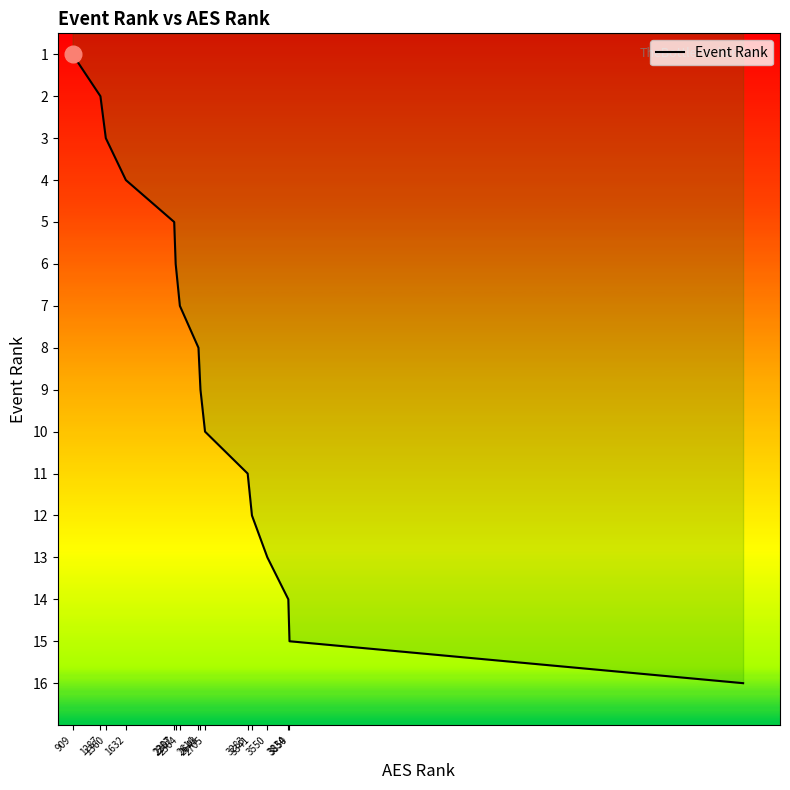

What is the difference between the maximum and minimum values?

15